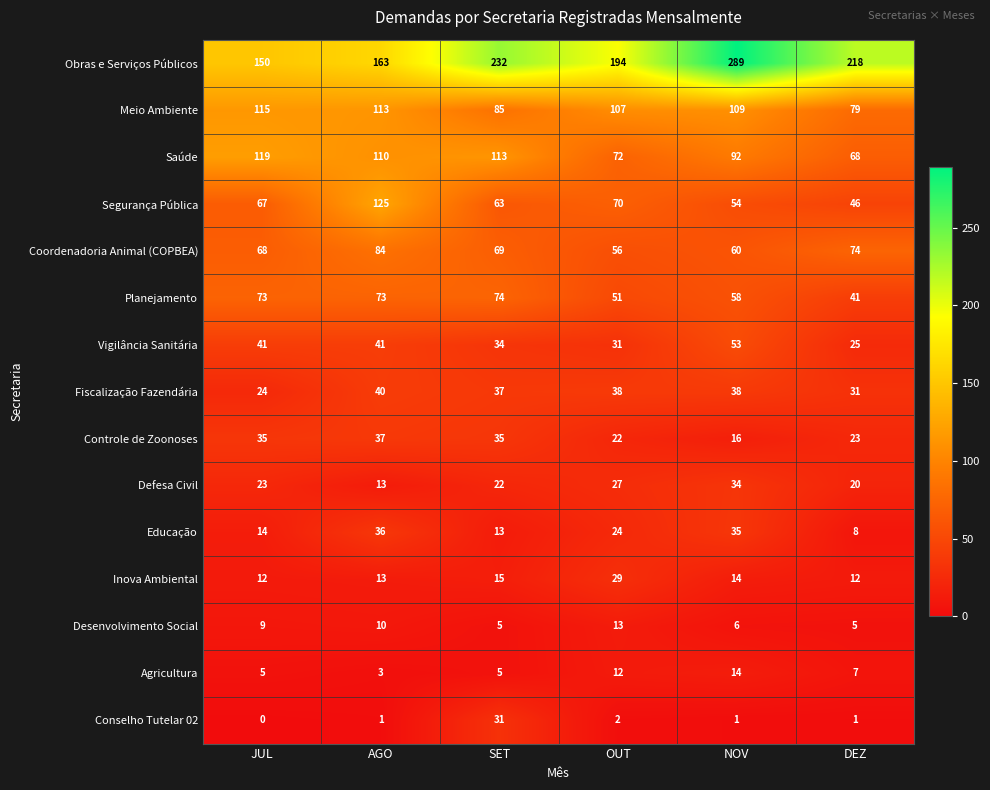

Count the Vigilância Sanitária values in the range 31 to 41.

4